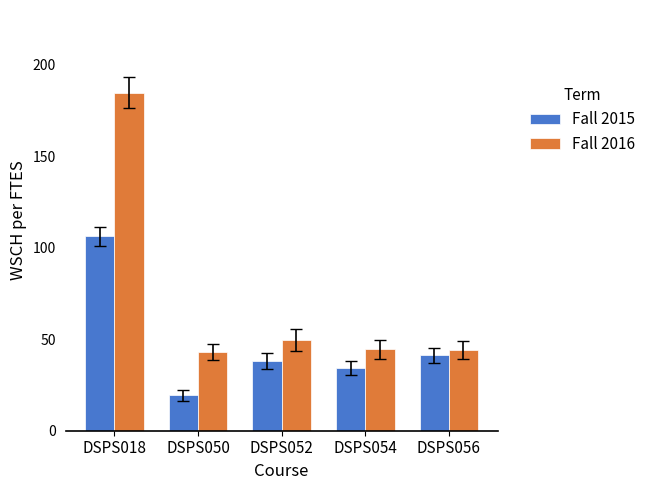

Where is Fall 2016 nearest to the value 113?

DSPS052